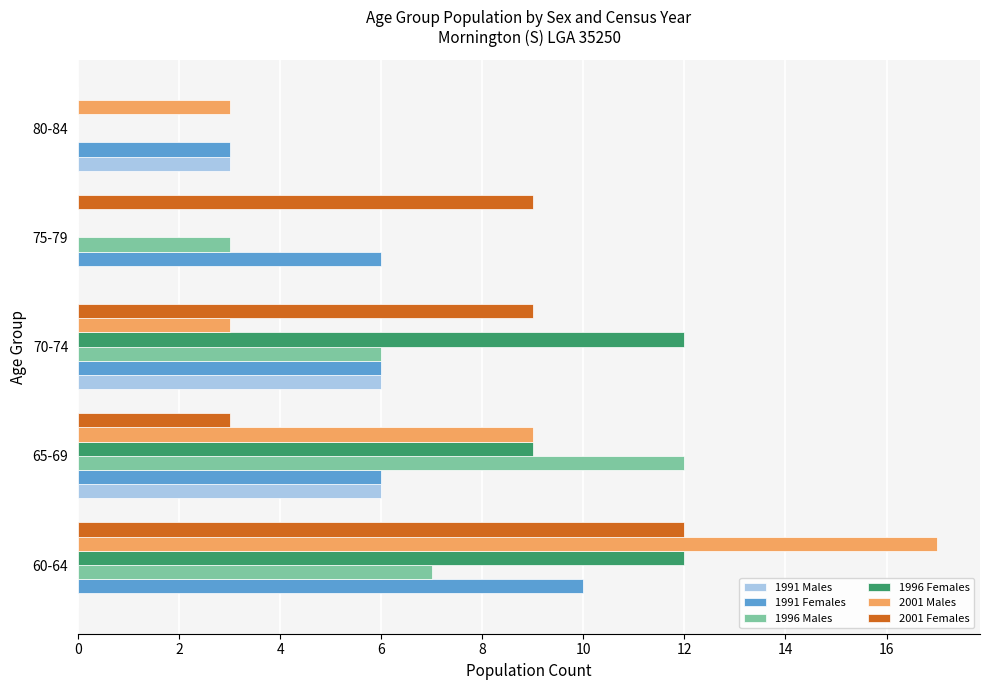

How many categories are shown in the chart?

5